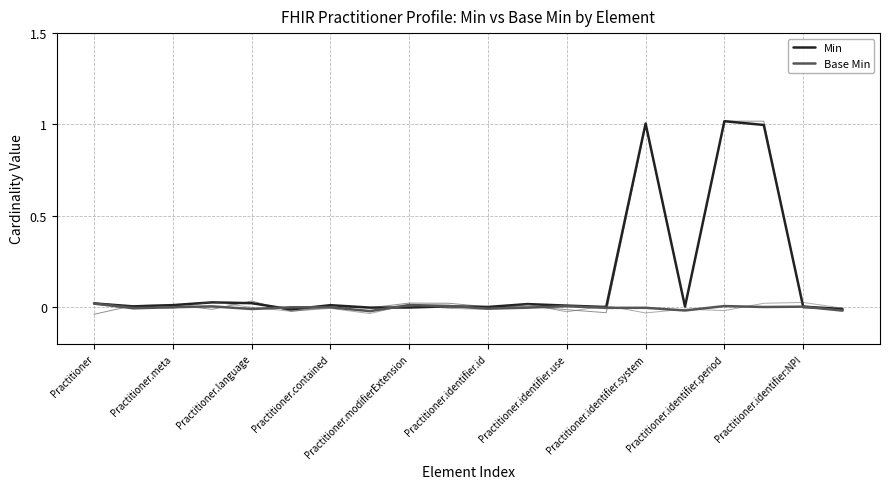

How many interior local valleys does the Min series have?

6